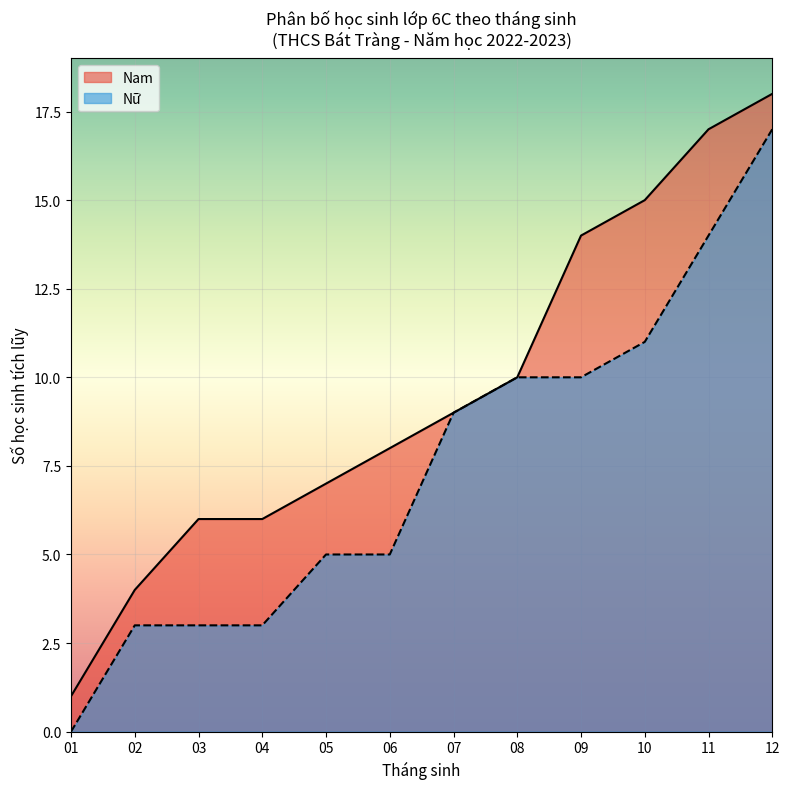

Rank the series by their average value, from lowest to highest.

Nữ, Nam